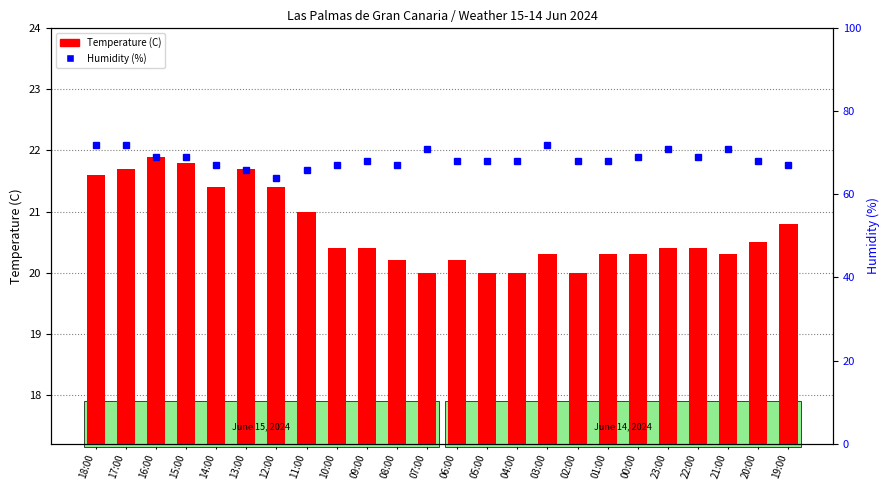

Which series has the largest total across all categories?

Humidity (%)